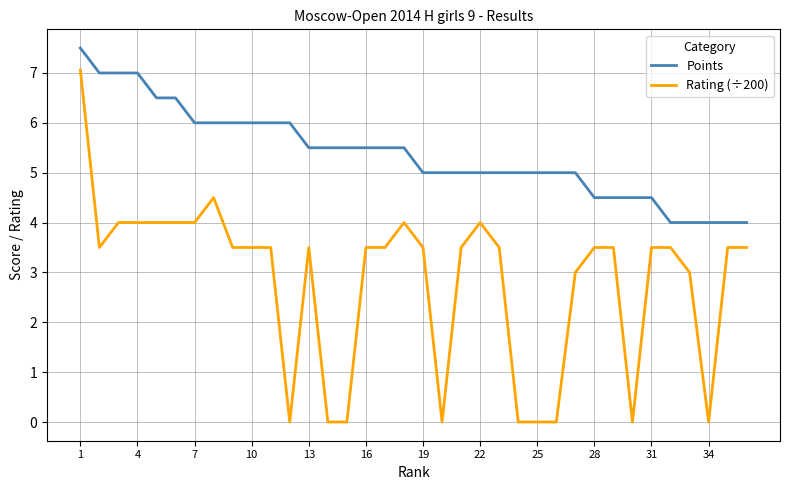

Rank the series by their average value, from highest to lowest.

Points, Rating (÷200)